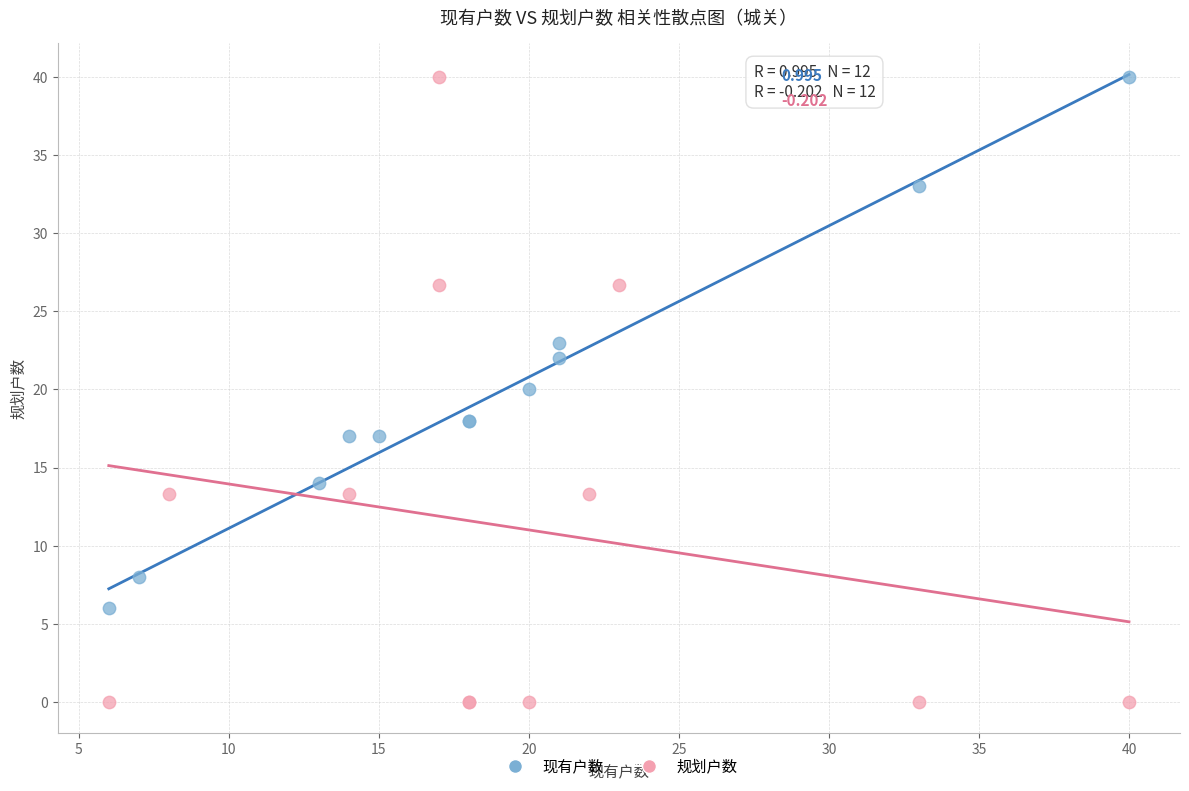

Which series has the largest Y range (max minus min)?

规划户数